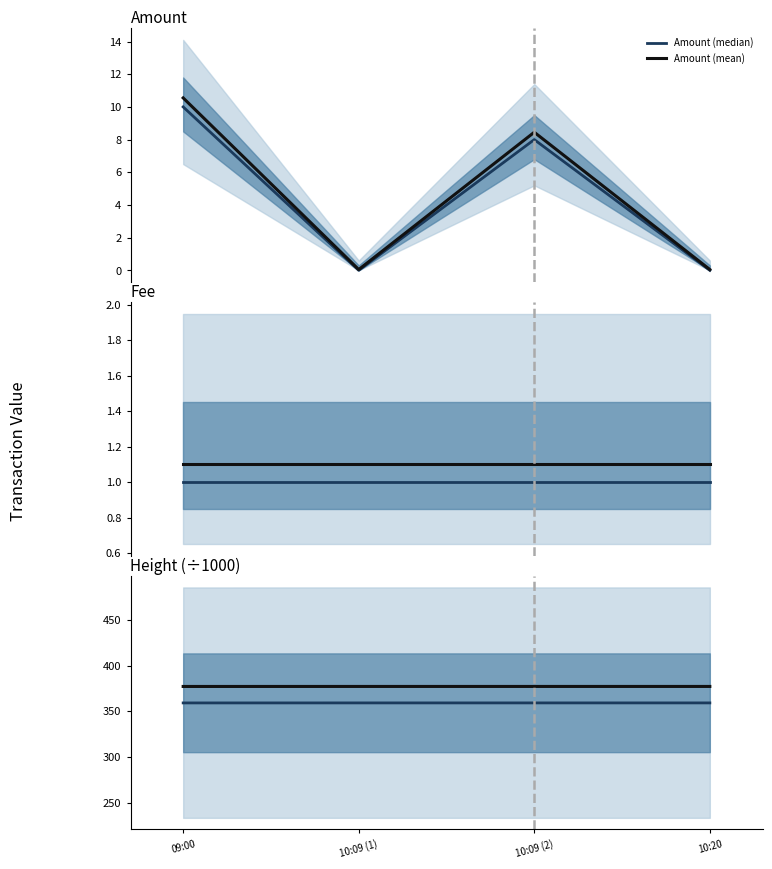

Which series has the widest spread of values?

Amount (mean)